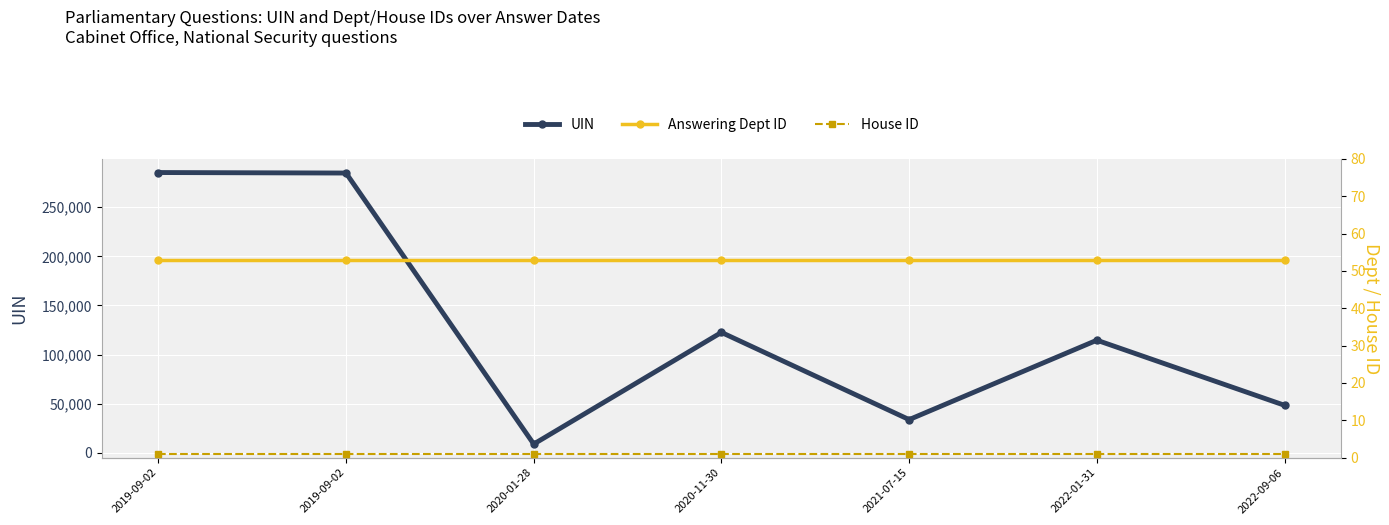

True or false: House ID and UIN cross at least once.

False